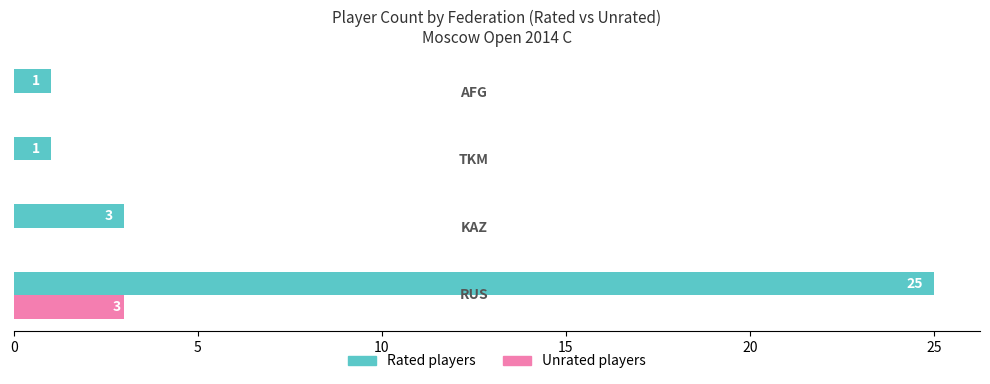

Which series has the largest total across all categories?

Rated players